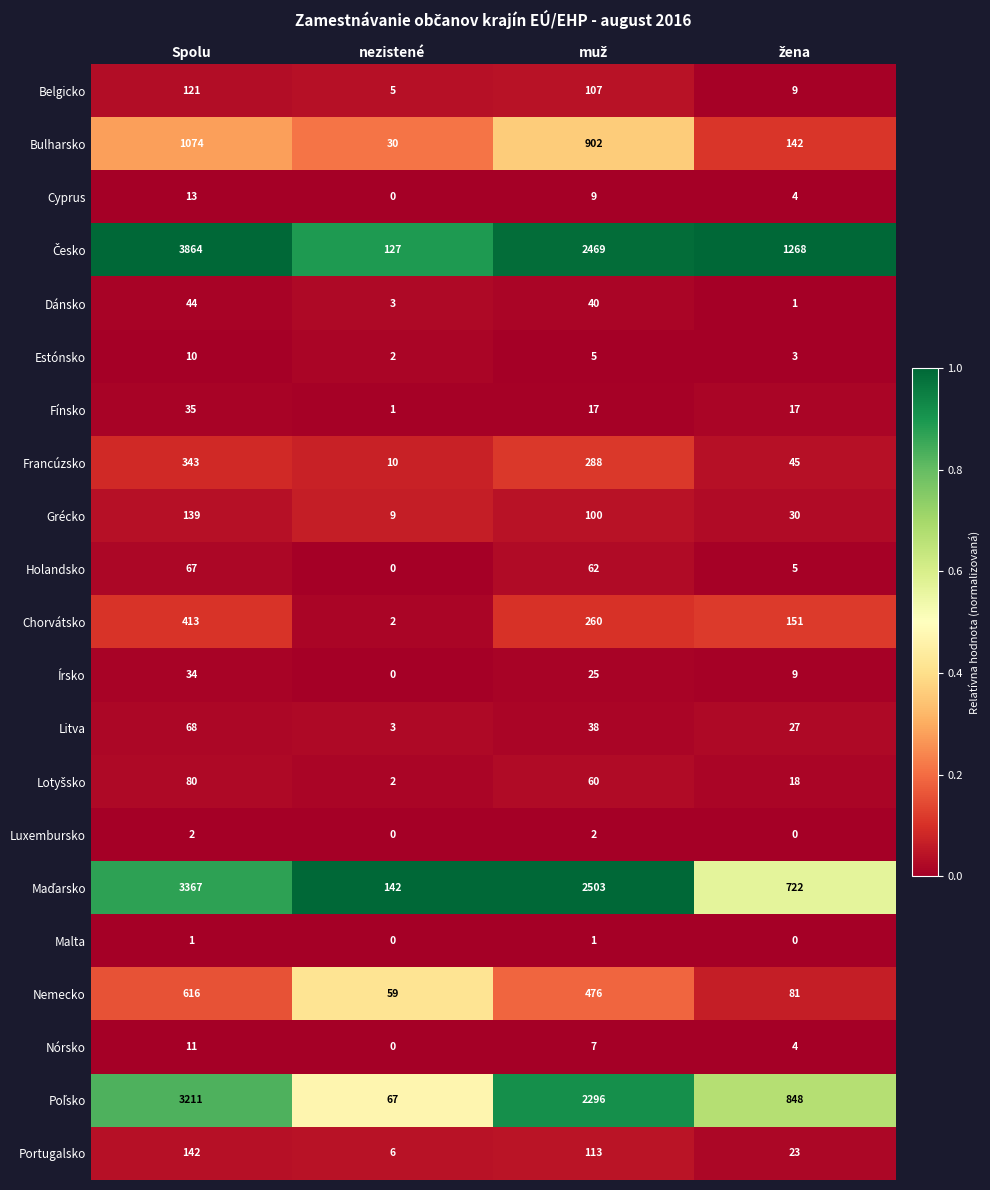

The value of Fínsko at nezistené is 1. True or false?

True